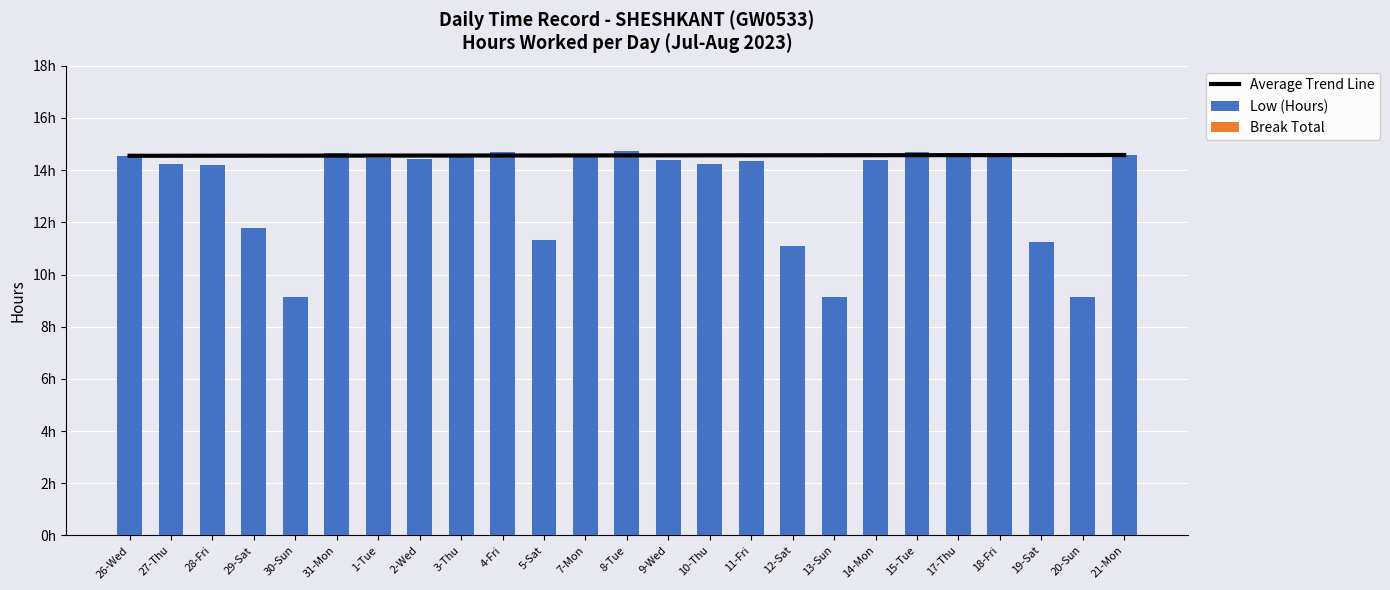

The value of Break Total at 20-Sun is 0.0. True or false?

True